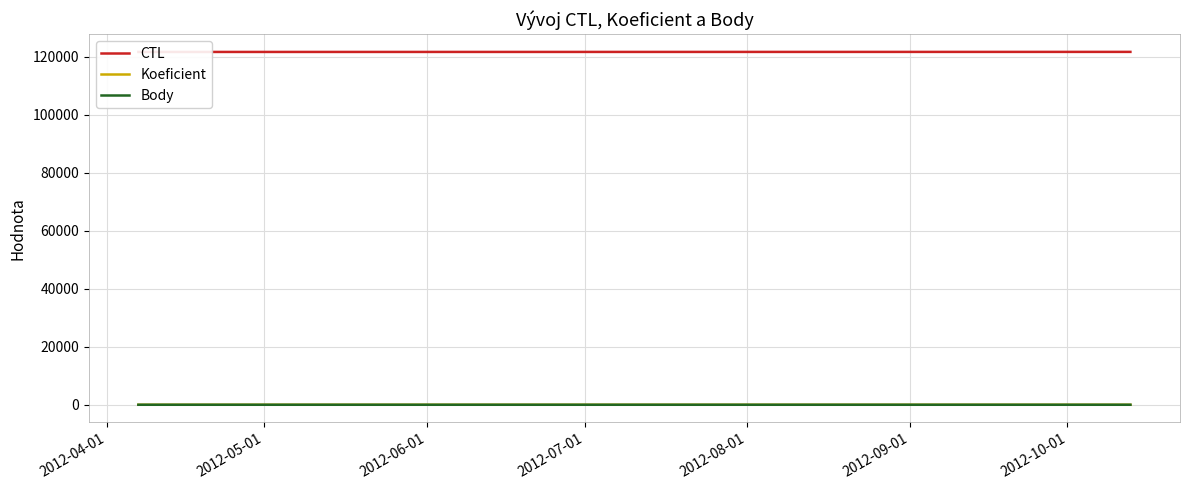

Is it true that Koeficient equals 1.3 at 2012-04-01?

False